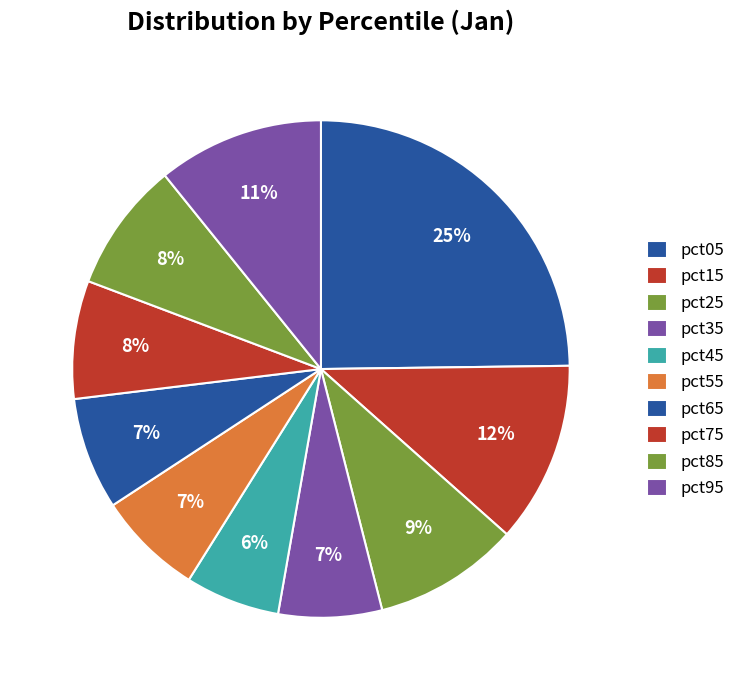

Count the number of slices in the pie.

10